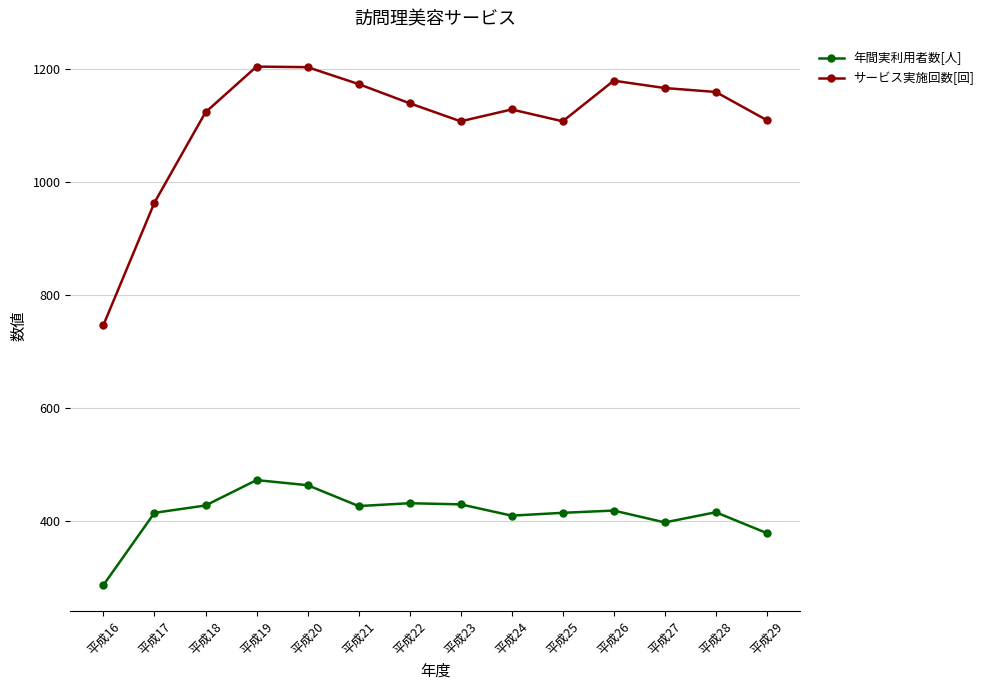

Rank the series by their average value, from lowest to highest.

年間実利用者数[人], サービス実施回数[回]